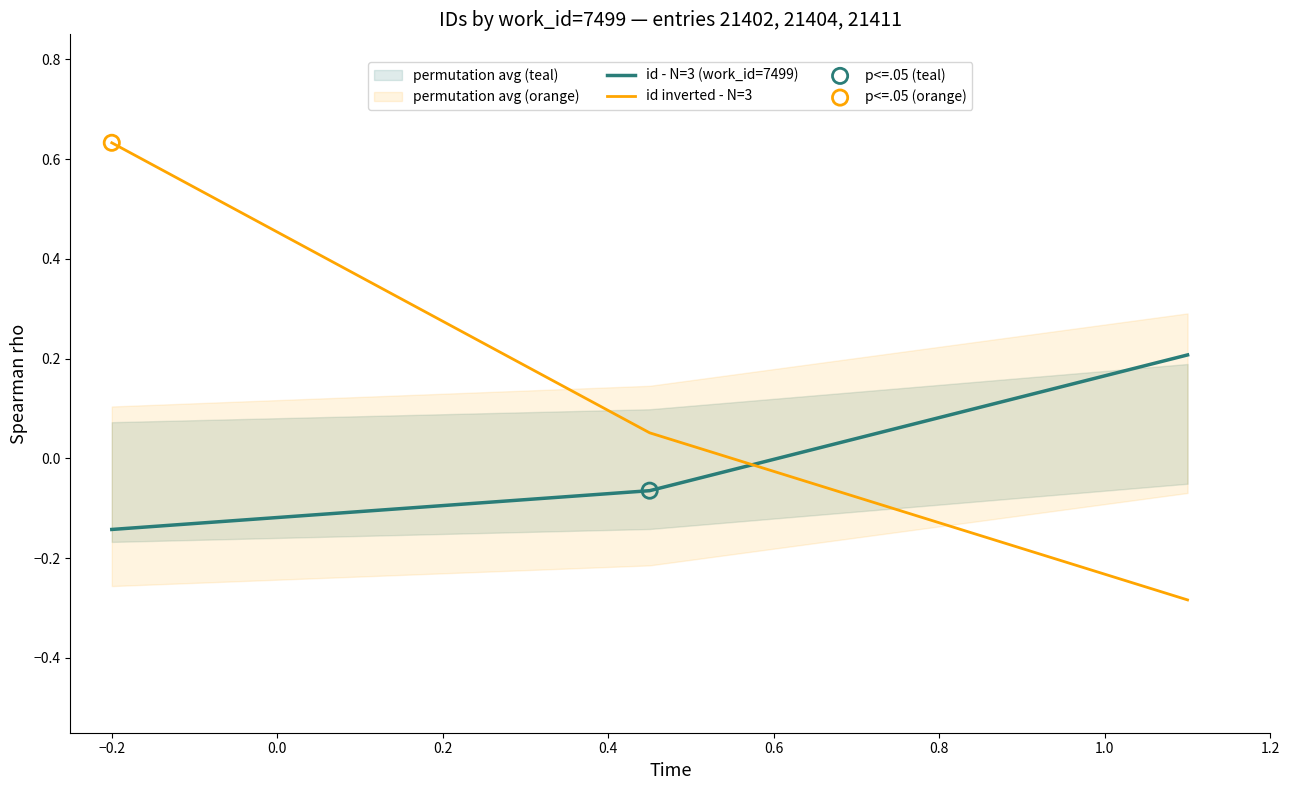

At how many categories does at least one series exceed 0?

3